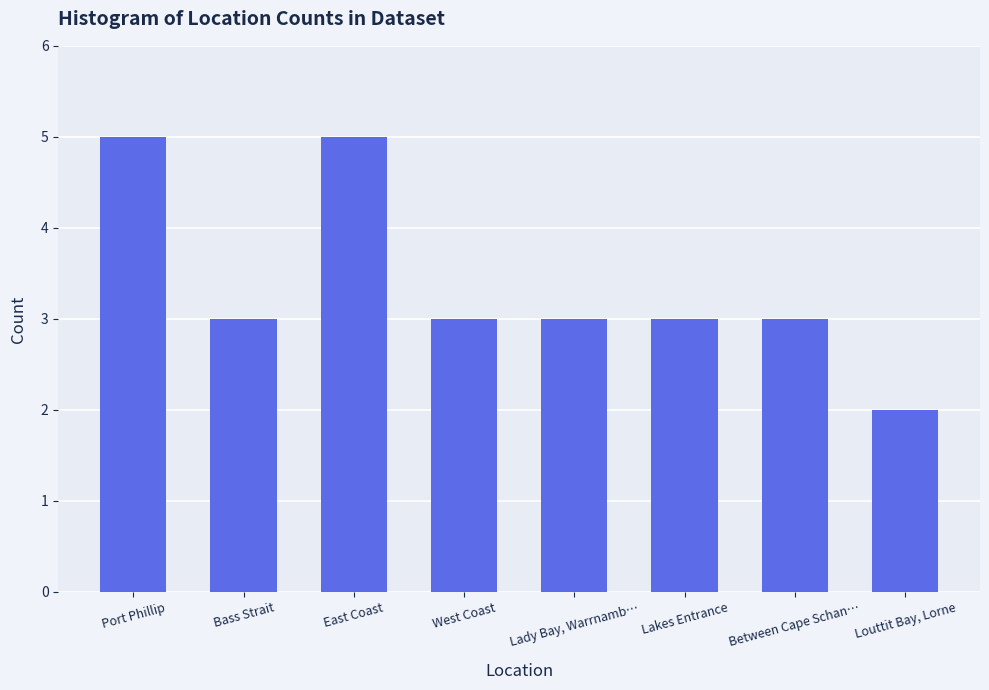

What is the average value?

3